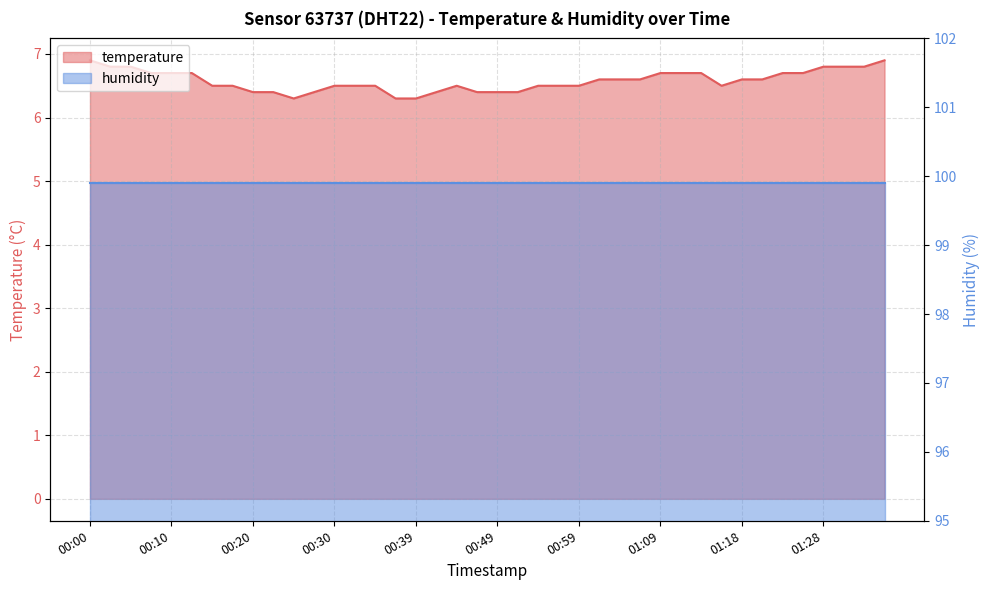

How many interior local peaks (higher than both neighbors) does the data have?

1